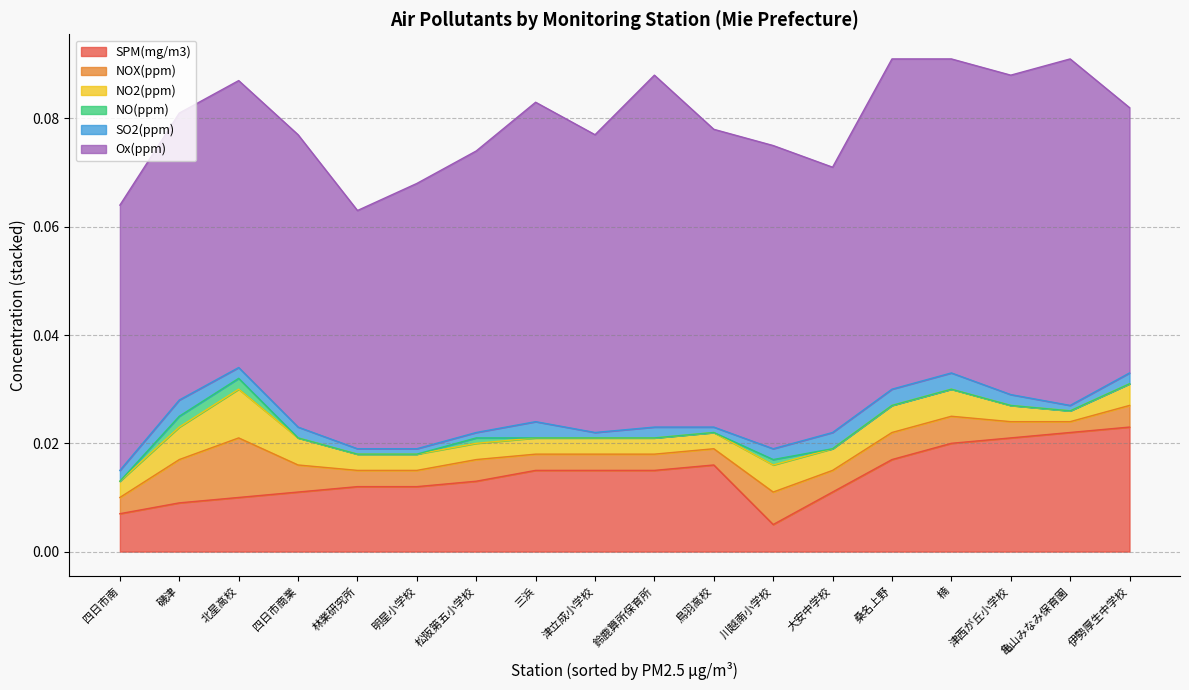

True or false: NOX(ppm) and NO(ppm) intersect in this chart.

False